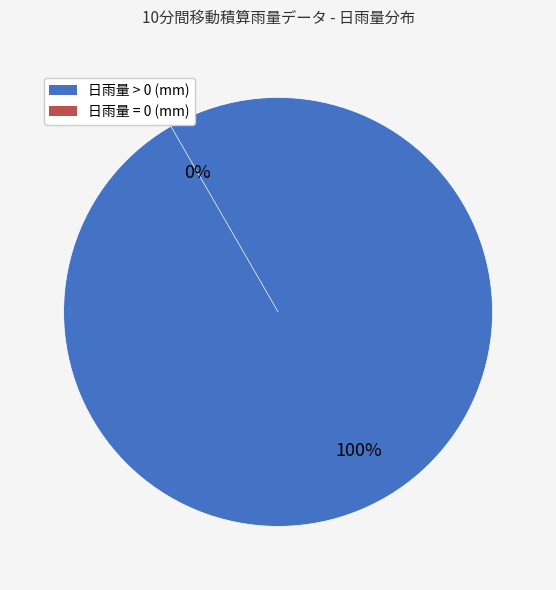

Combined, do 日雨量 > 0 (mm) and 日雨量 = 0 (mm) account for over 50%?

Yes